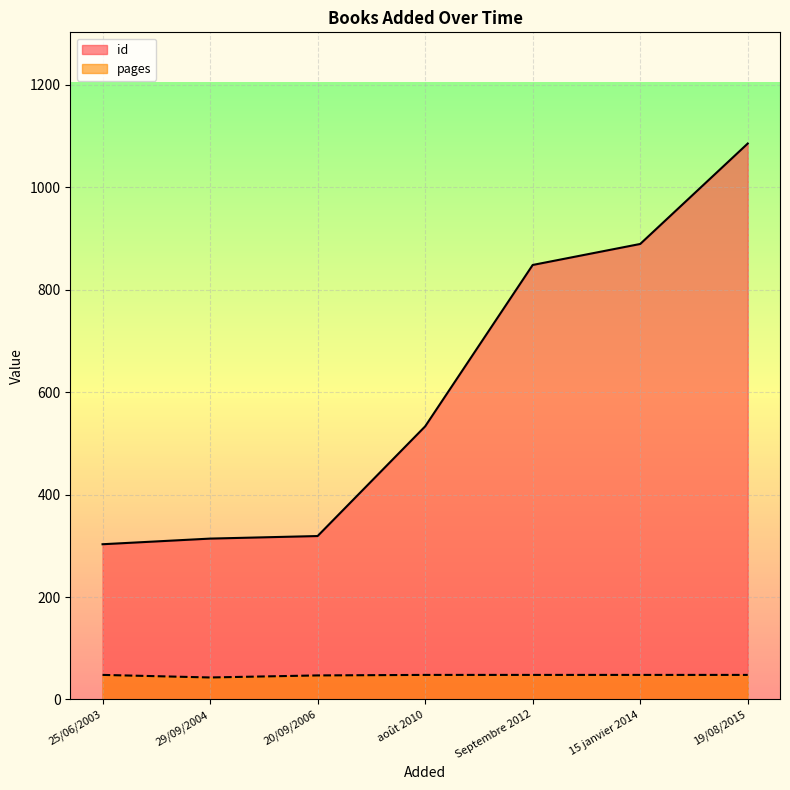

Which series has the largest range (max minus min)?

id